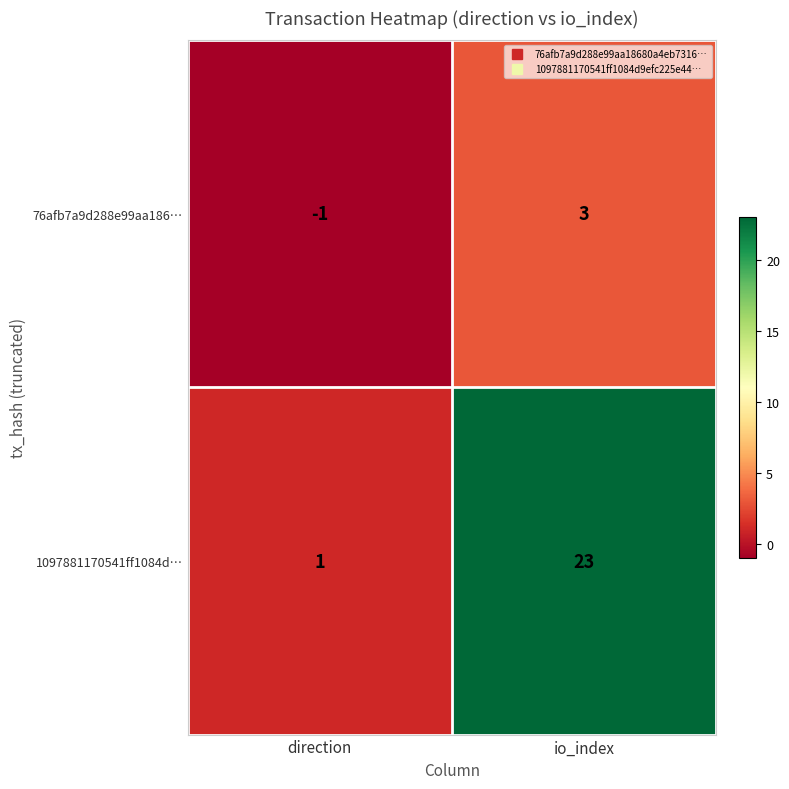

What is the maximum value for 1097881170541ff1084d…?

23